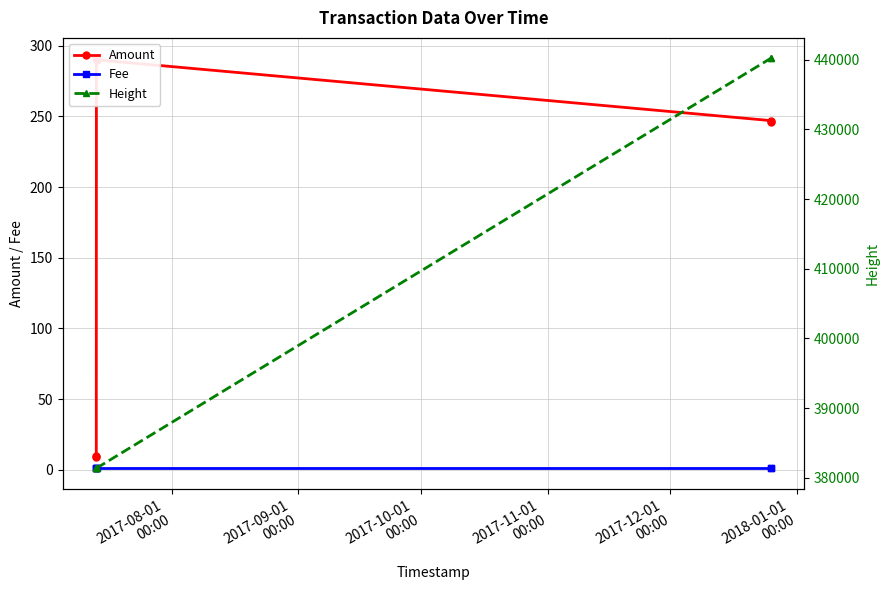

What is the label of the 6th point from the right?

2017-08-01
00:00